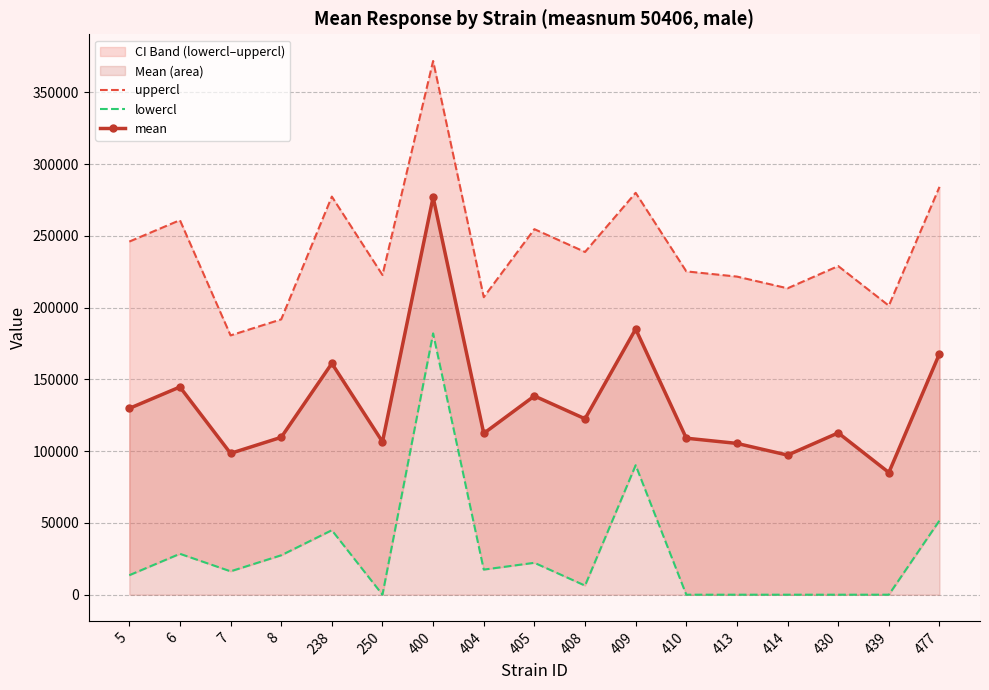

At 250, list the series in order from smallest to largest.

lowercl, mean, uppercl